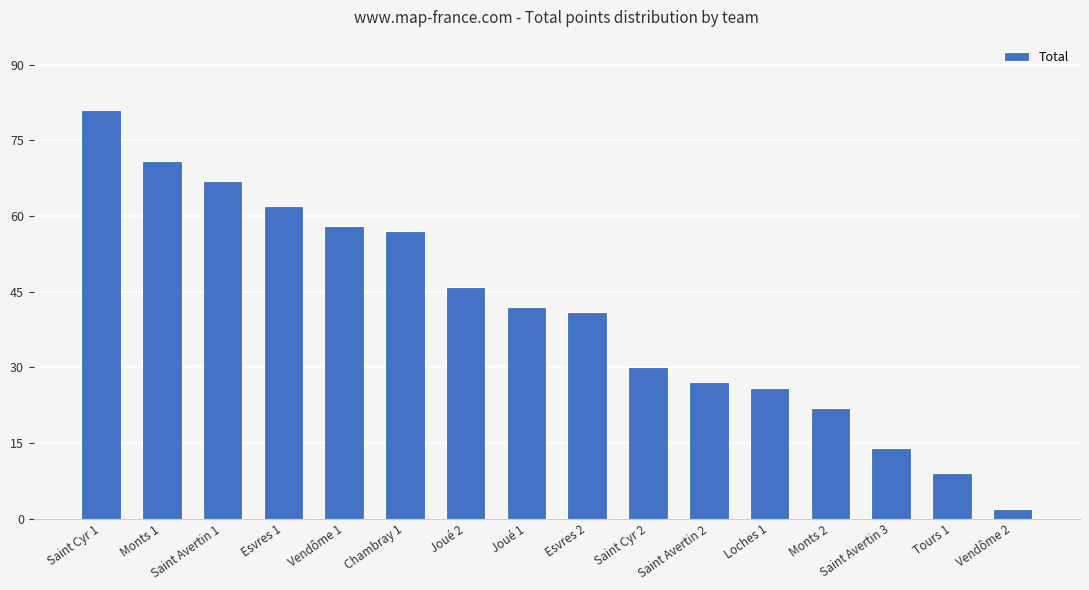

List the labels in order of value, smallest first.

Vendôme 2, Tours 1, Saint Avertin 3, Monts 2, Loches 1, Saint Avertin 2, Saint Cyr 2, Esvres 2, Joué 1, Joué 2, Chambray 1, Vendôme 1, Esvres 1, Saint Avertin 1, Monts 1, Saint Cyr 1